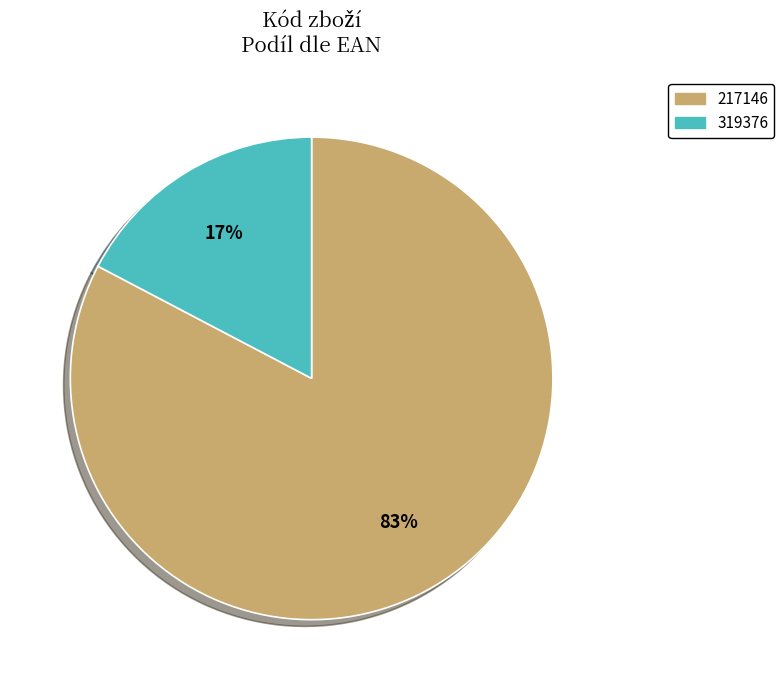

Between 319376 and 217146, which is larger?

217146